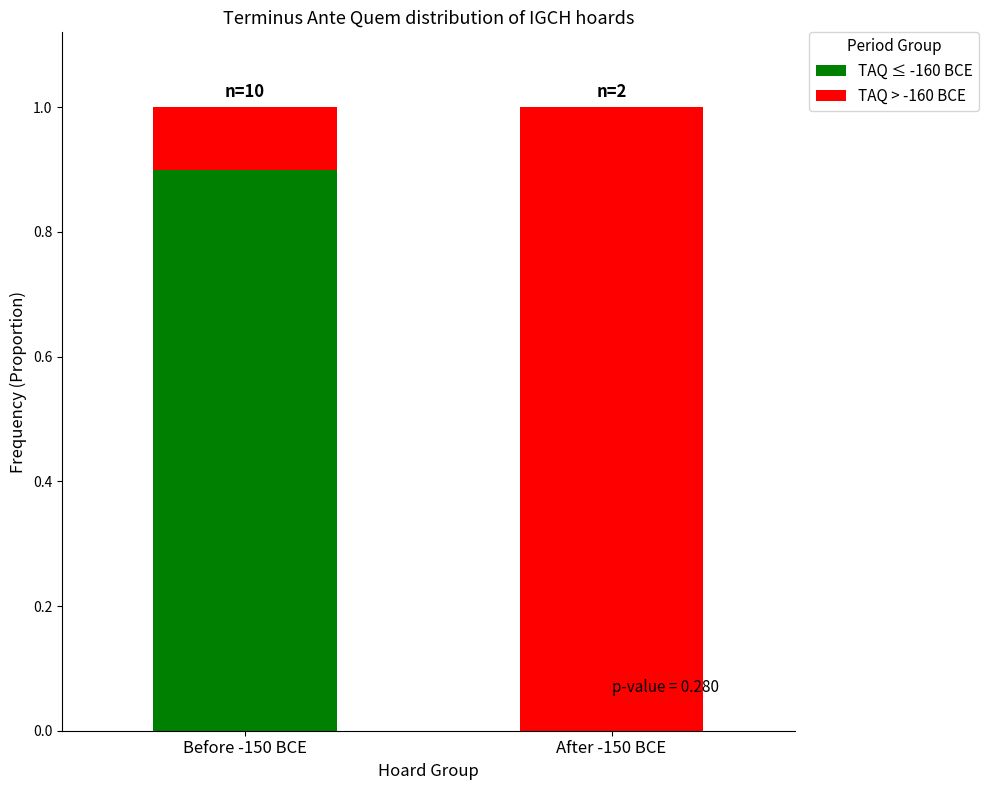

What is the sum of all TAQ ≤ -160 BCE values?

0.9